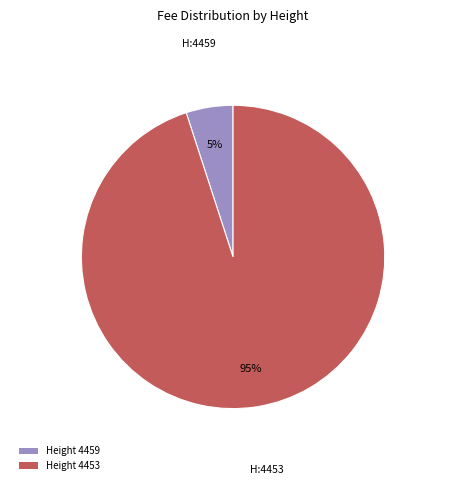

Which category accounts for the majority?

Height 4453